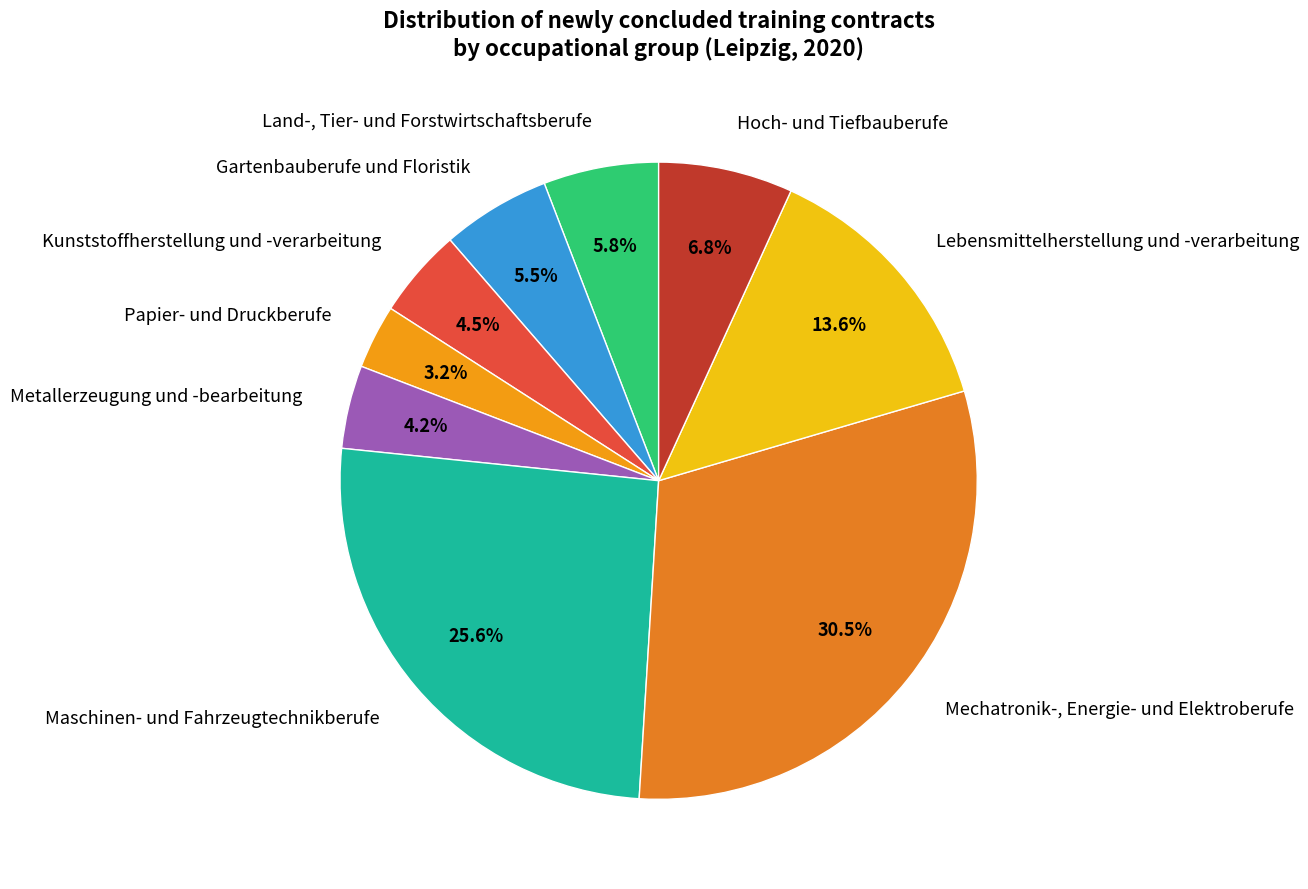

Combined, what portion of the pie is Papier- und Druckberufe and Lebensmittelherstellung und -verarbeitung?

16.9%